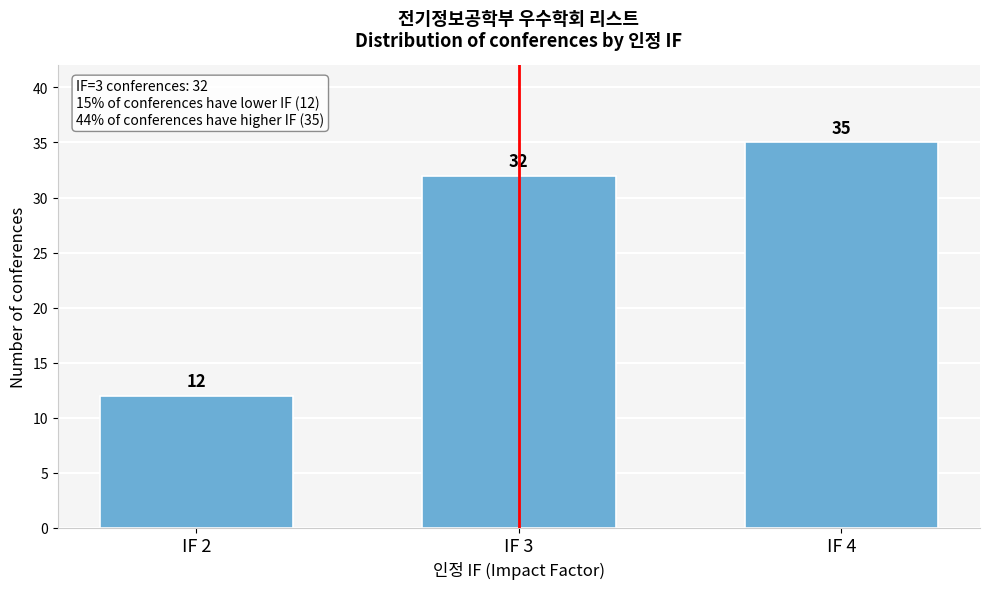

Reading left to right, extract all data points from this chart.

12	32	35